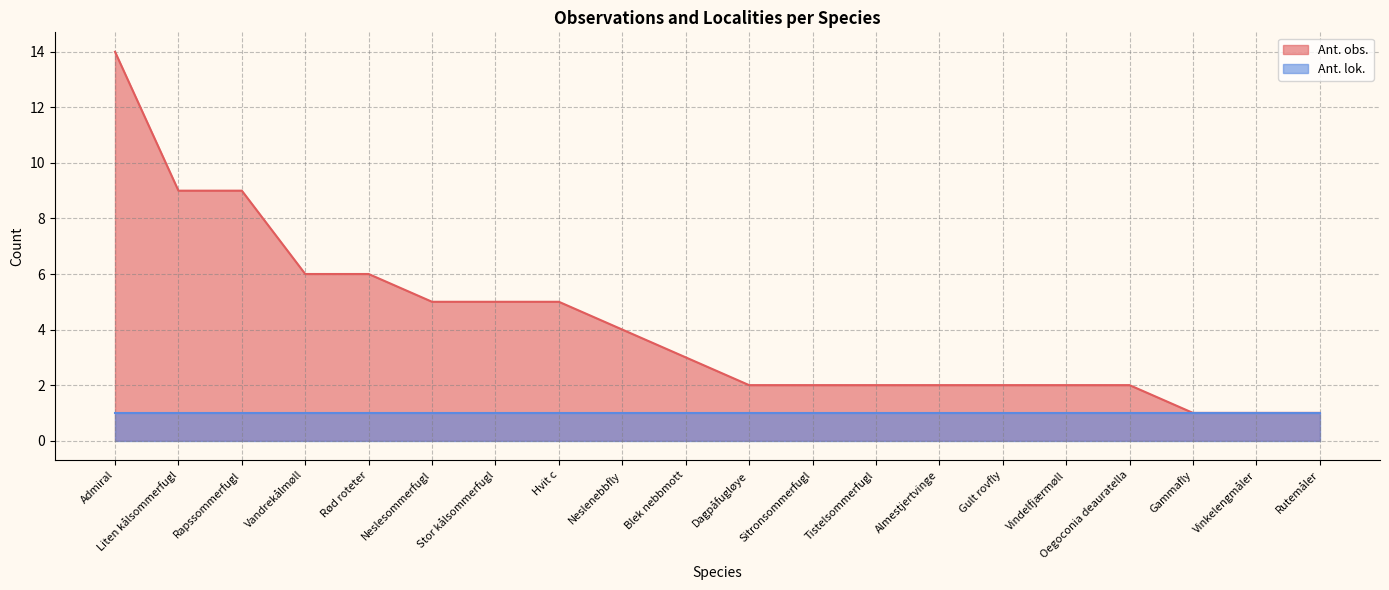

How many lines are shown in the chart?

2